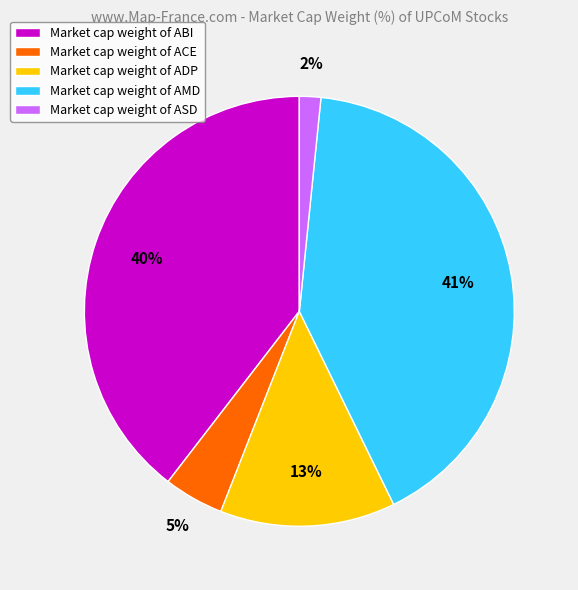

What is the largest slice in the pie chart?

Market cap weight of AMD